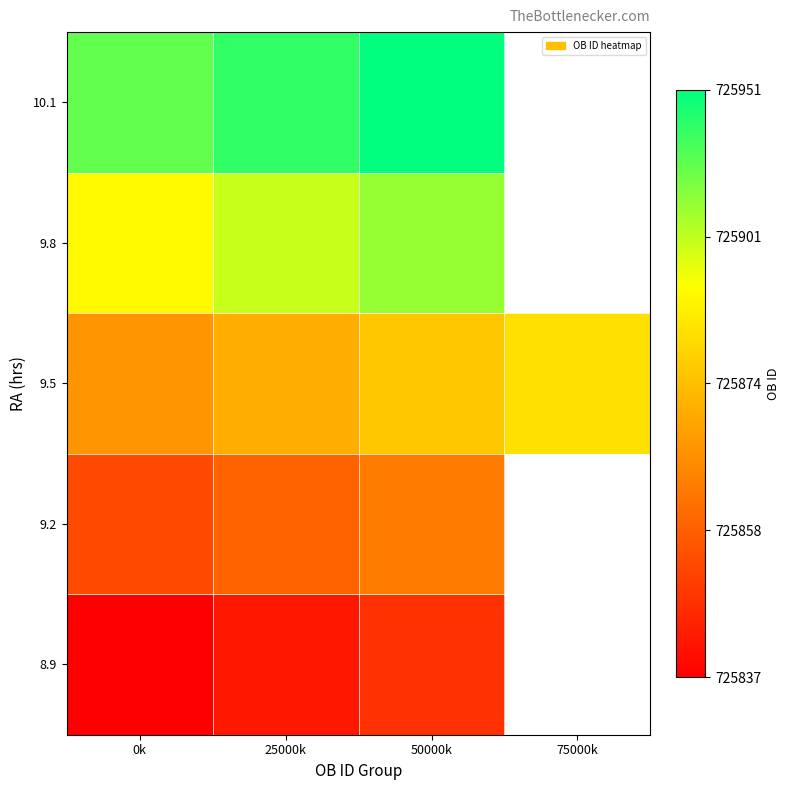

How many series are shown in this chart?

5